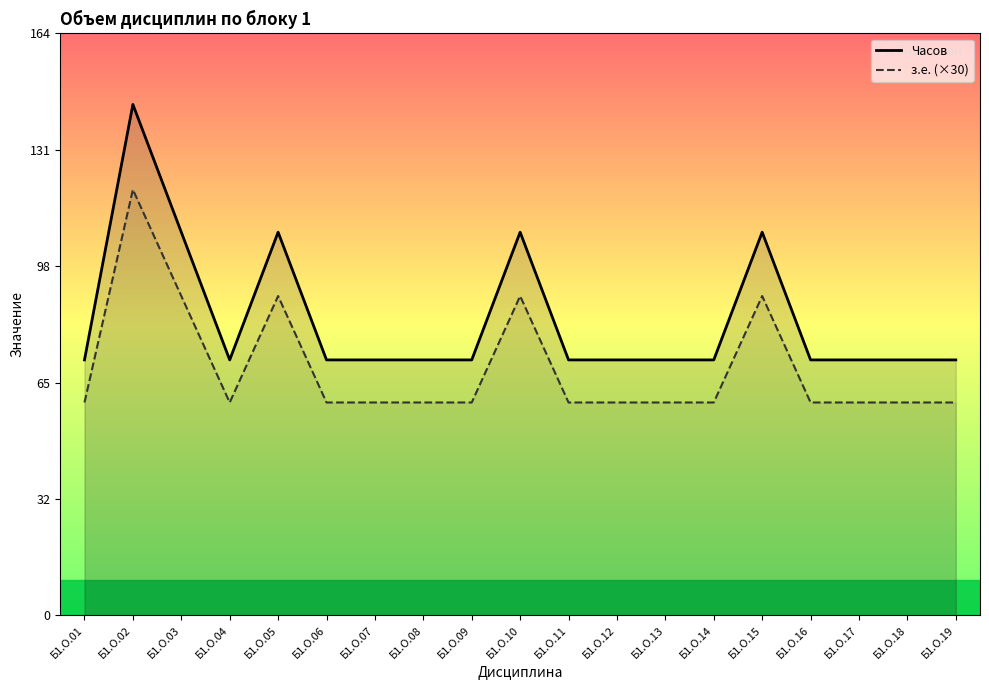

Reading left to right, transcribe all the data shown in this chart.

Часов: Б1.О.01=72	Б1.О.02=144	Б1.О.03=108	Б1.О.04=72	Б1.О.05=108	Б1.О.06=72	Б1.О.07=72	Б1.О.08=72	Б1.О.09=72	Б1.О.10=108	Б1.О.11=72	Б1.О.12=72	Б1.О.13=72	Б1.О.14=72	Б1.О.15=108	Б1.О.16=72	Б1.О.17=72	Б1.О.18=72	Б1.О.19=72
з.е. (×30): Б1.О.01=60	Б1.О.02=120	Б1.О.03=90	Б1.О.04=60	Б1.О.05=90	Б1.О.06=60	Б1.О.07=60	Б1.О.08=60	Б1.О.09=60	Б1.О.10=90	Б1.О.11=60	Б1.О.12=60	Б1.О.13=60	Б1.О.14=60	Б1.О.15=90	Б1.О.16=60	Б1.О.17=60	Б1.О.18=60	Б1.О.19=60